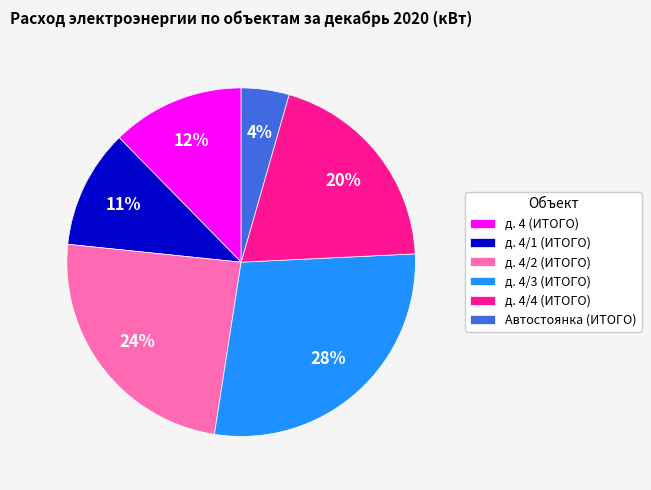

To the nearest percent, what is the combined percentage of д. 4/4 (ИТОГО) and д. 4/1 (ИТОГО)?

31%